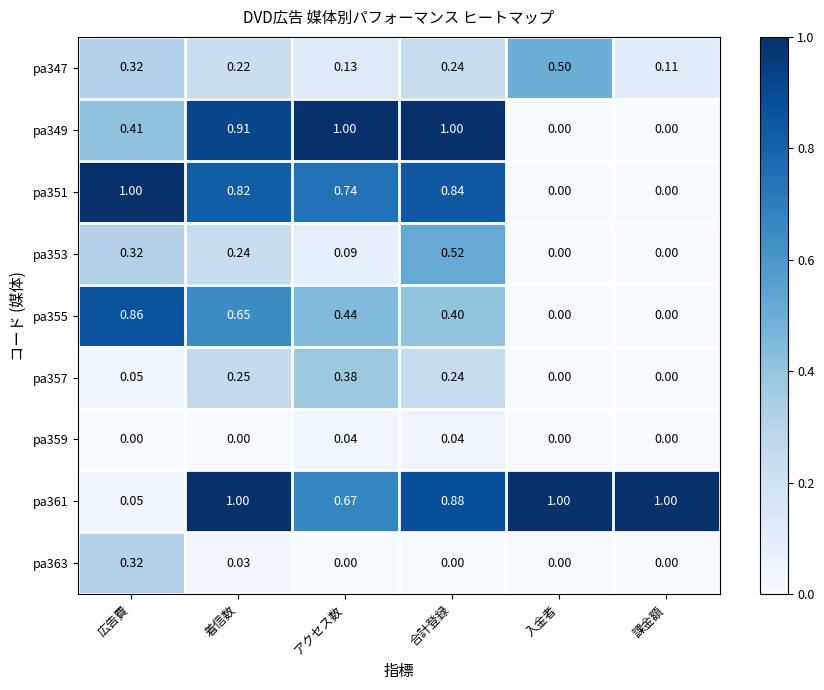

At which category is the sum across all series the highest?

合計登録